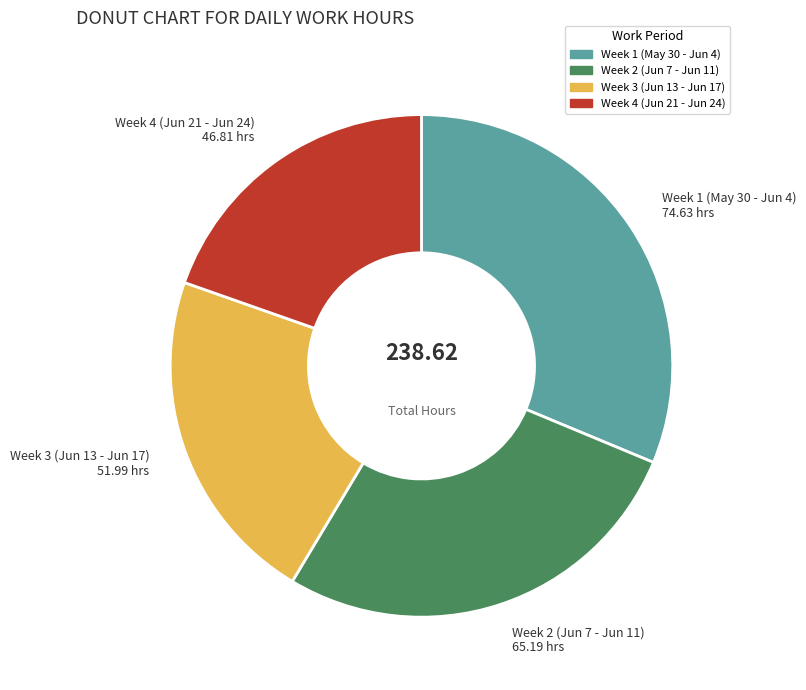

Is there a majority slice in this chart?

No